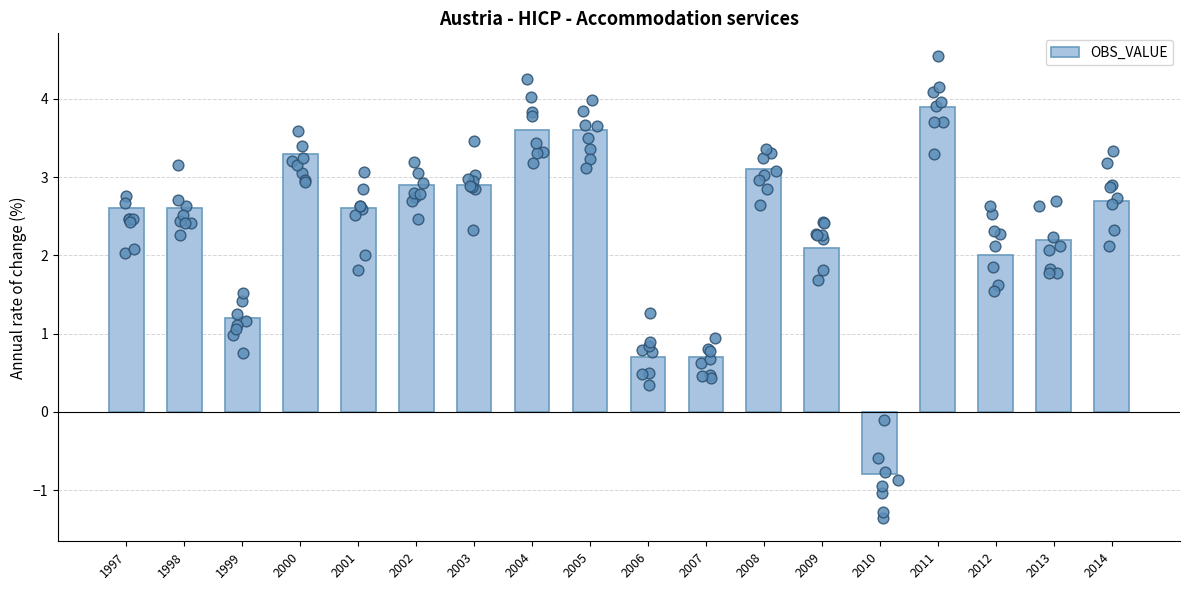

What is the ratio of the value at 2006 to the value at 2009?

0.3